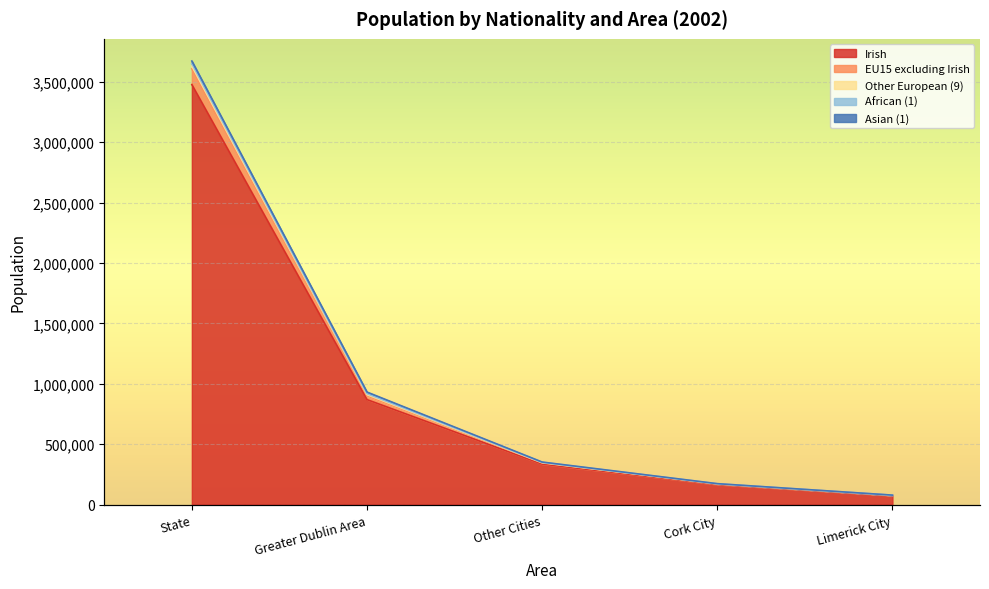

What position from the left is Limerick City?

5